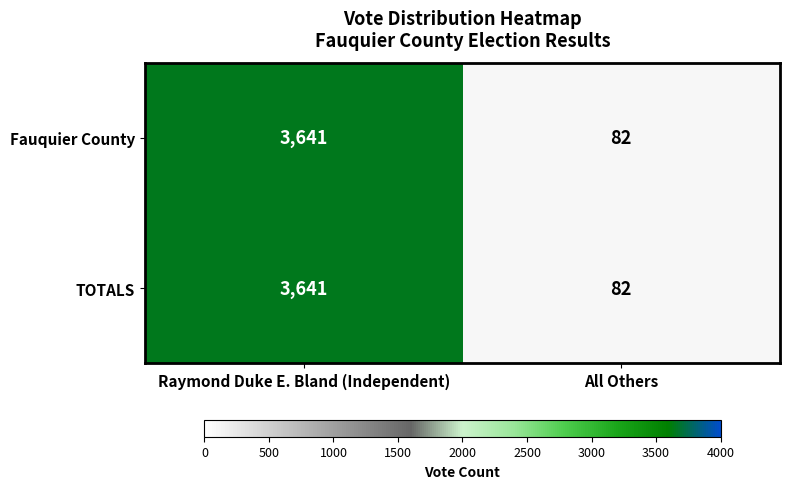

Which label corresponds to the smallest value in the chart?

All Others